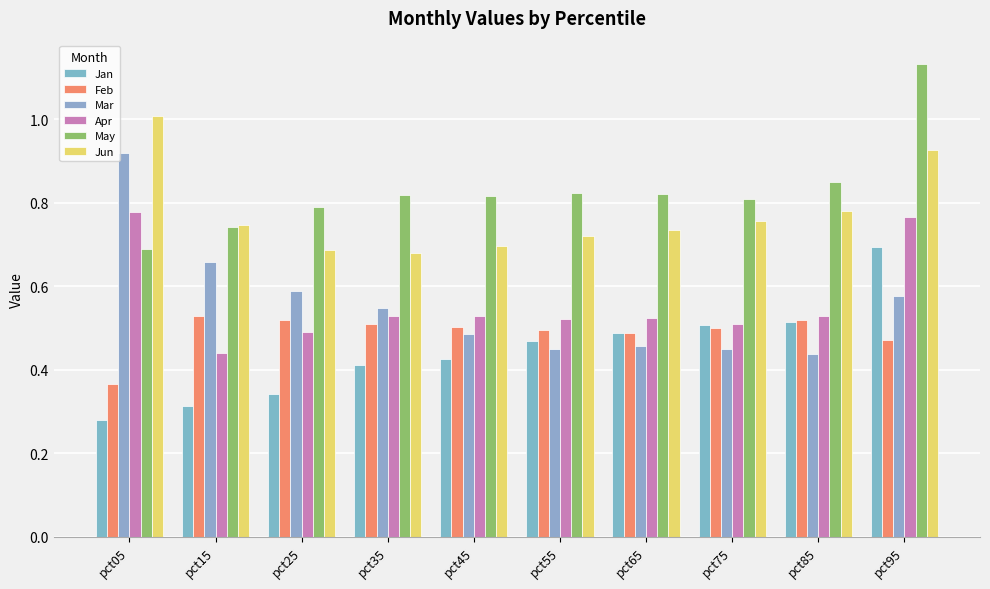

Reading right to left, what are all the values shown in this chart?

Jan: 0.7	0.5	0.5	0.5	0.5	0.4	0.4	0.3	0.3	0.3
Feb: 0.5	0.5	0.5	0.5	0.5	0.5	0.5	0.5	0.5	0.4
Mar: 0.6	0.4	0.4	0.5	0.5	0.5	0.5	0.6	0.7	0.9
Apr: 0.8	0.5	0.5	0.5	0.5	0.5	0.5	0.5	0.4	0.8
May: 1.1	0.8	0.8	0.8	0.8	0.8	0.8	0.8	0.7	0.7
Jun: 0.9	0.8	0.8	0.7	0.7	0.7	0.7	0.7	0.7	1.0